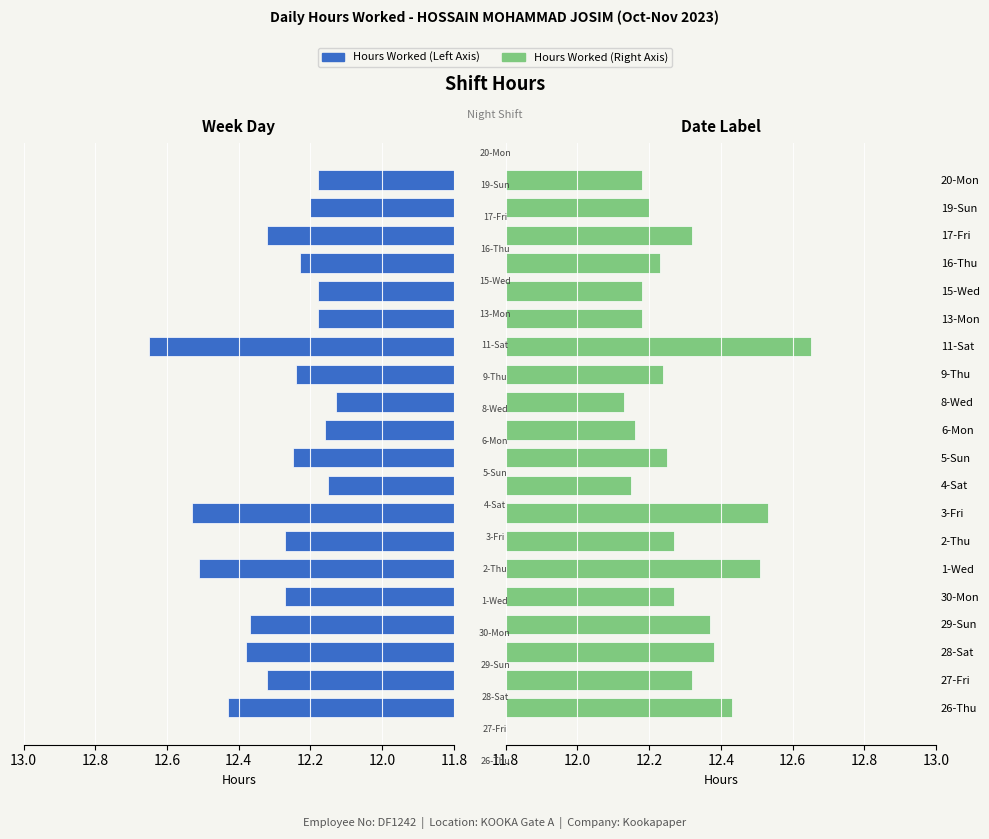

What is the sum of all Hours Worked (Right) values?

245.9